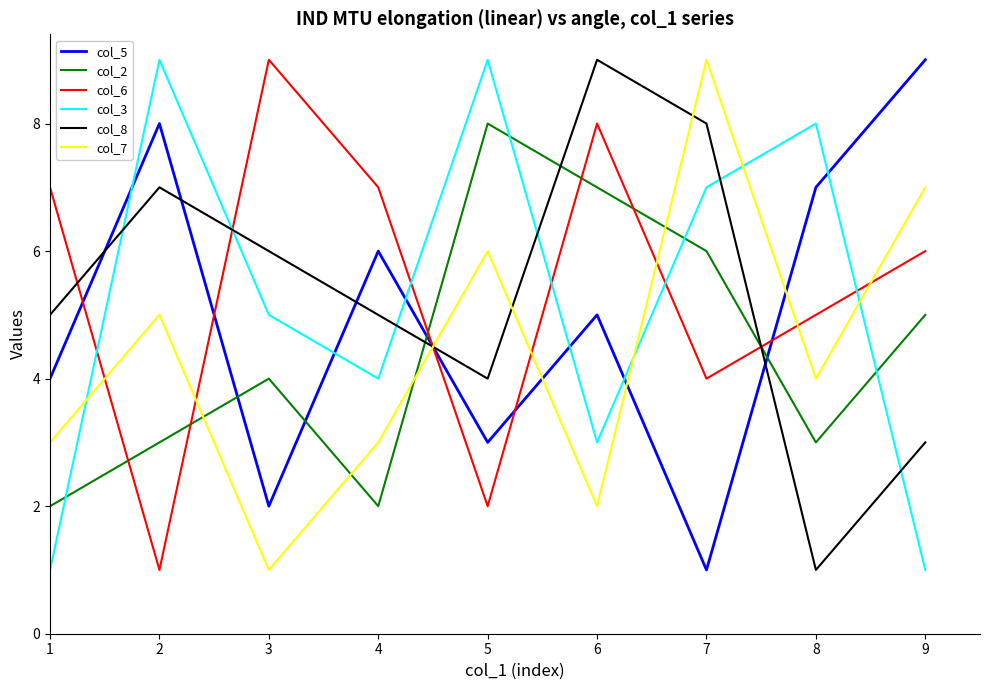

Is this an area chart (filled region under the line)?

No